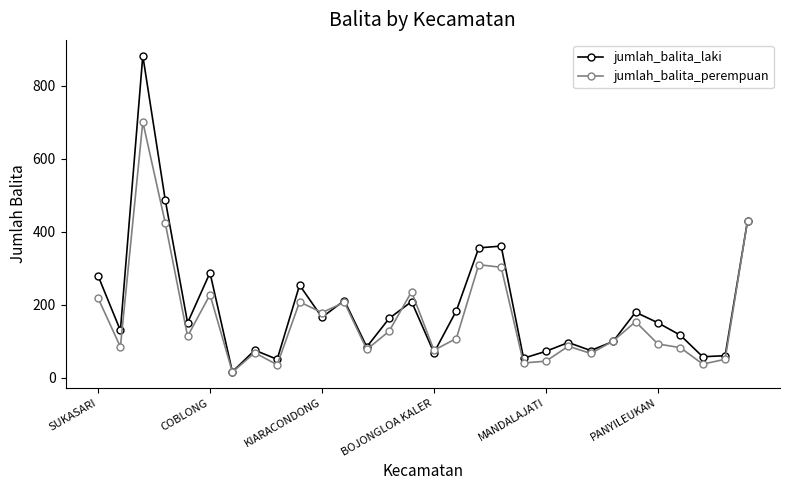

How many interior local peaks does the jumlah_balita_laki series have?

9